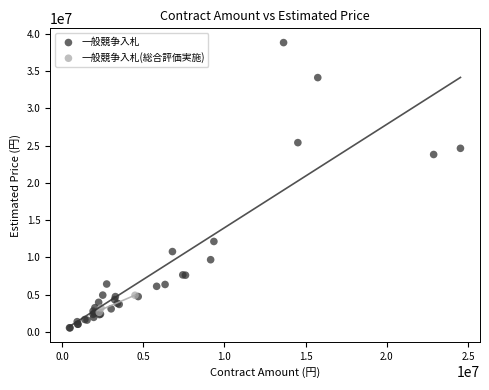

Which series contains the highest Y value?

一般競争入札